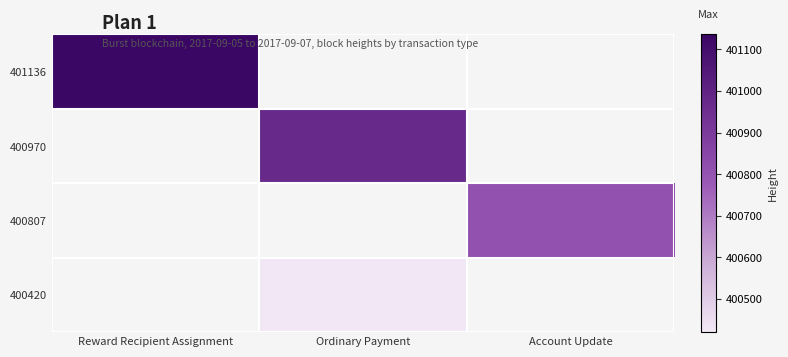

Between Account Update and Ordinary Payment, which is larger?

Ordinary Payment